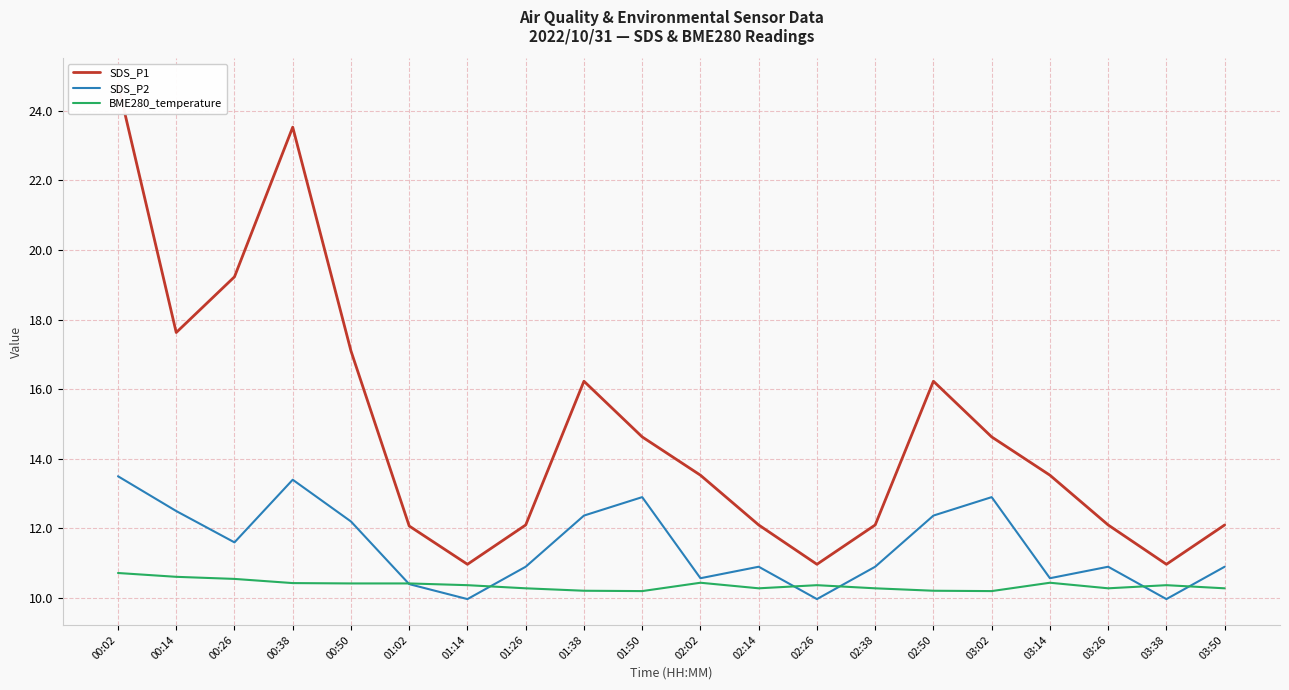

What are all the series names shown in the legend?

SDS_P1, SDS_P2, BME280_temperature